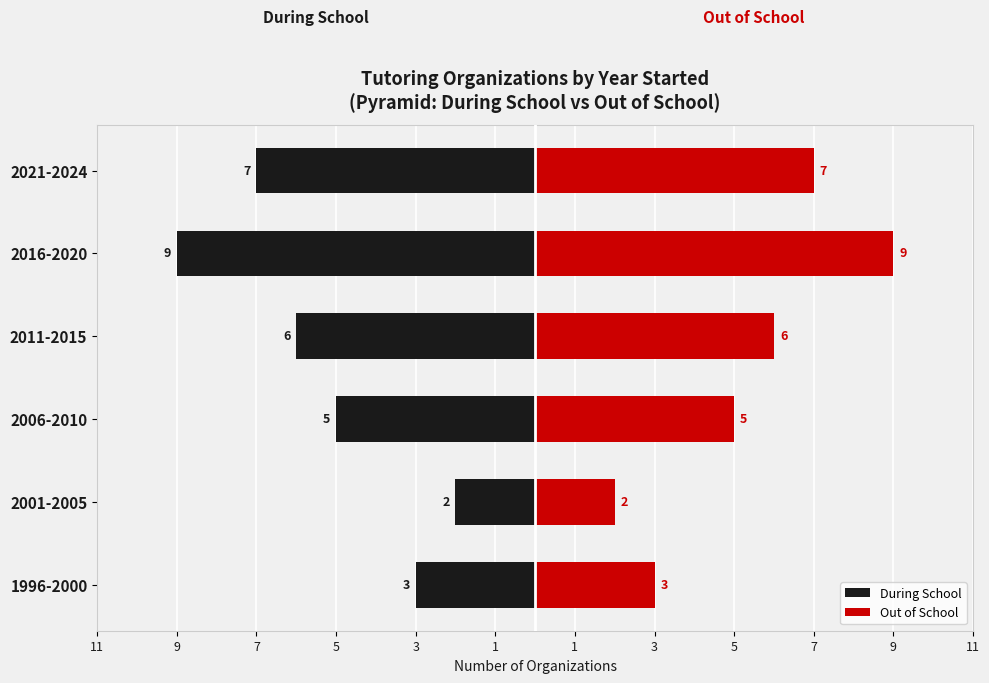

How many data points in Out of School are above 6?

2